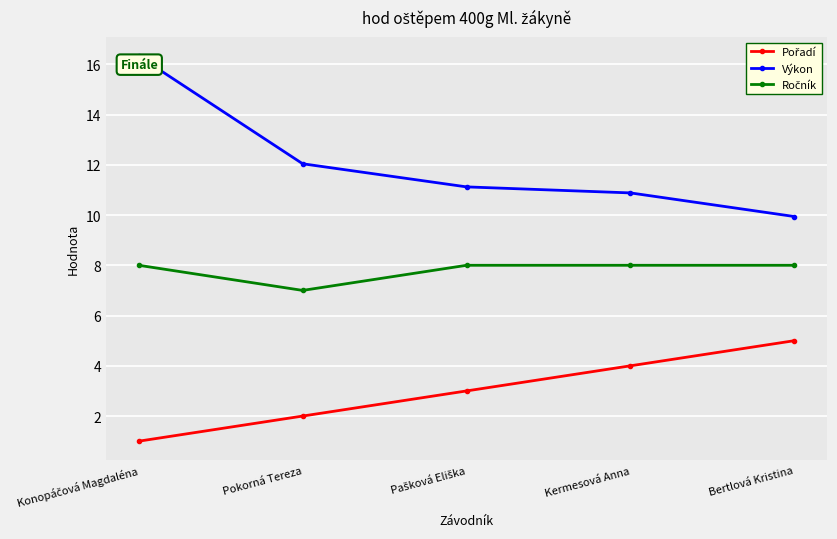

Which series has the largest total across all categories?

Výkon